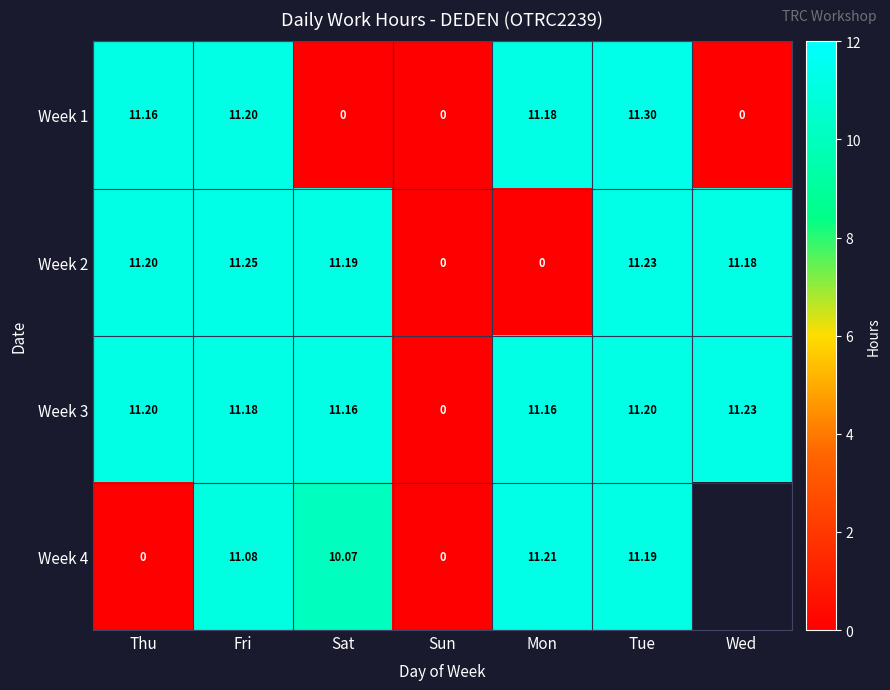

At which label does Week 1 first exceed 11?

Thu